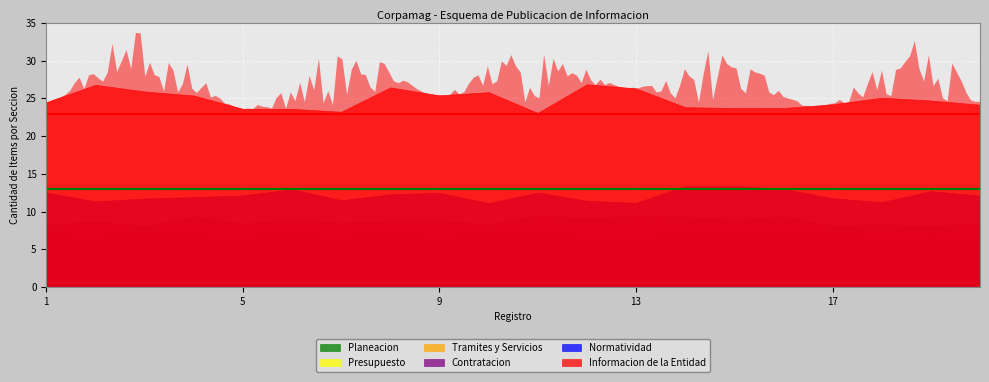

What is the value of the Contratacion point at the 7th from the left?

8